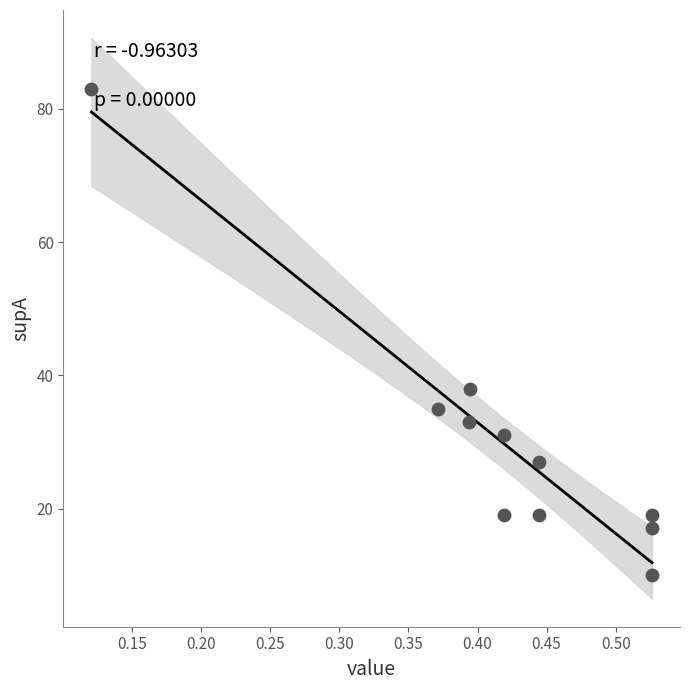

What Y value in the scatter plot is closest to 46?

38